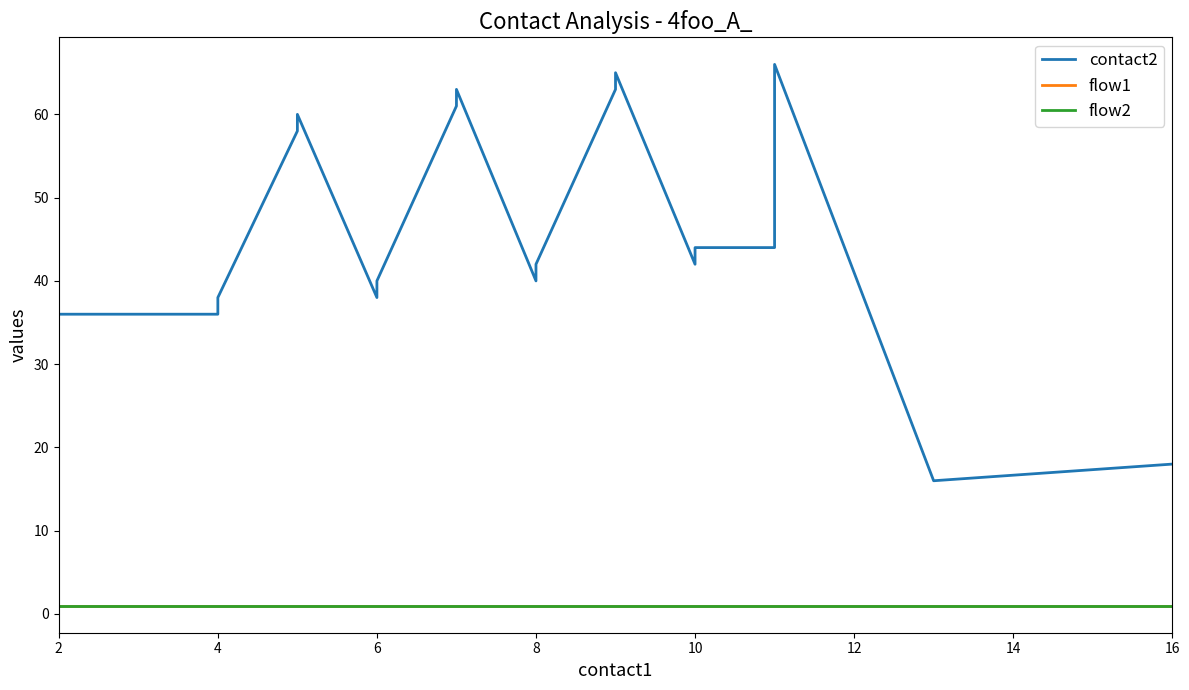

The flow2 series shows 1 at 4. True or false?

False